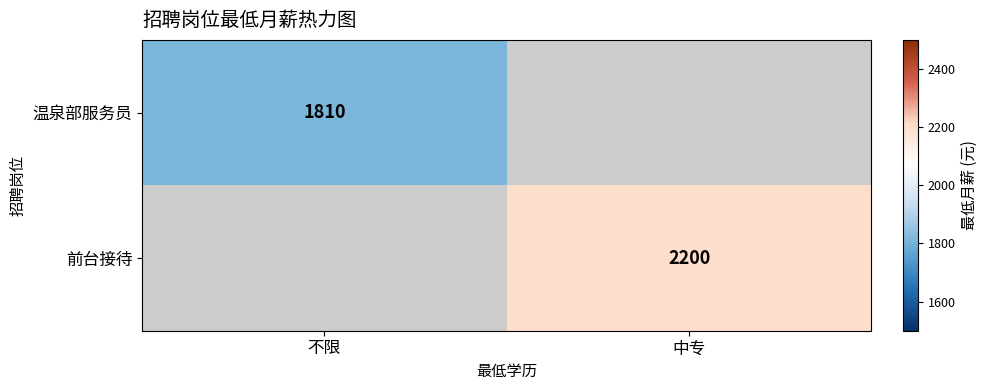

True or false: 温泉部服务员 has a value of 2878 at 不限.

False